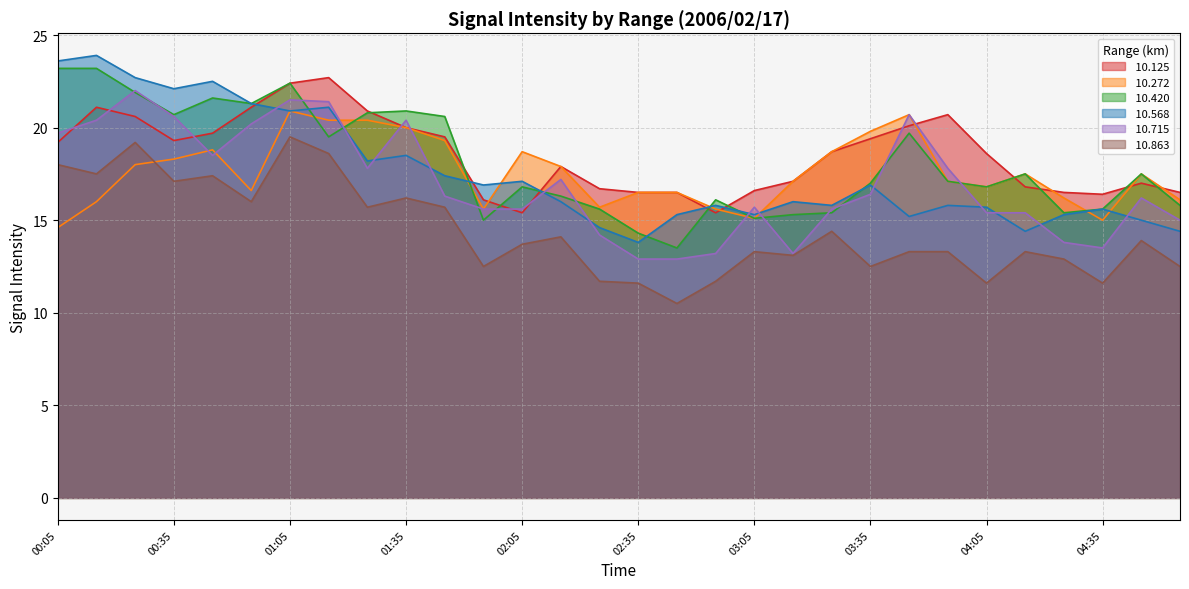

How many lines are shown in the chart?

6